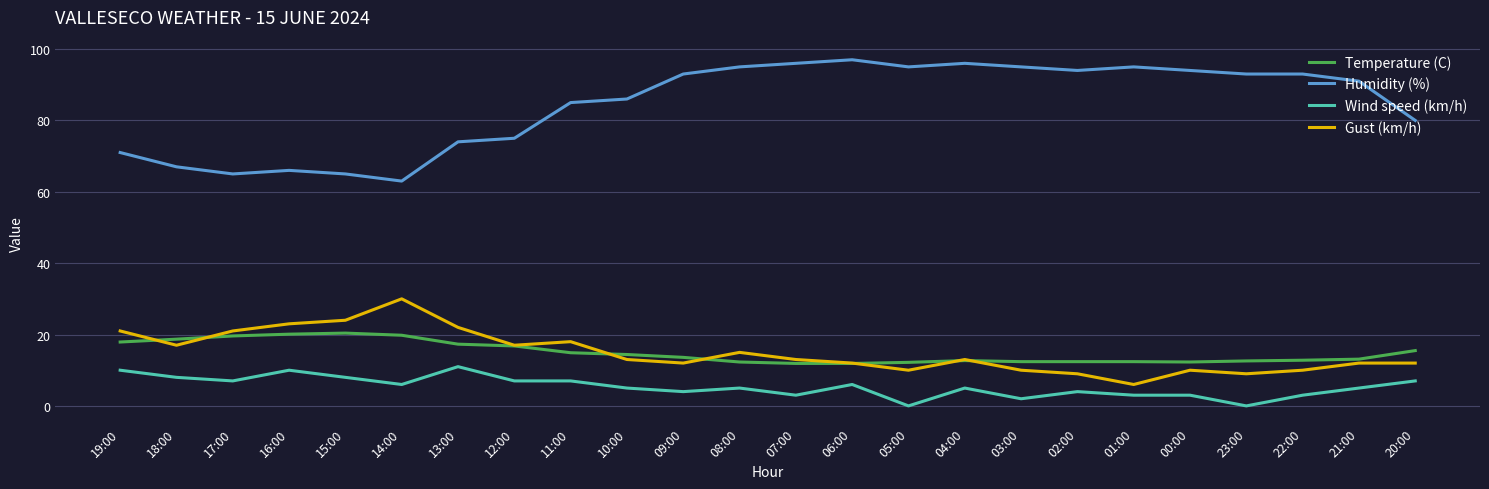

What is the difference between the highest and lowest values at 09:00?

89.0